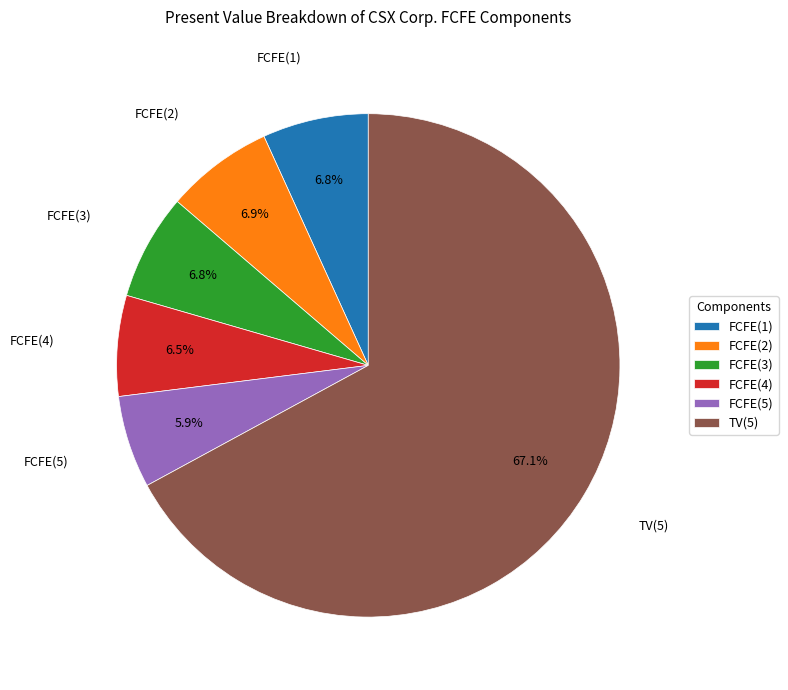

Approximately how many times larger is the value at FCFE(1) compared to FCFE(2)?

1.0